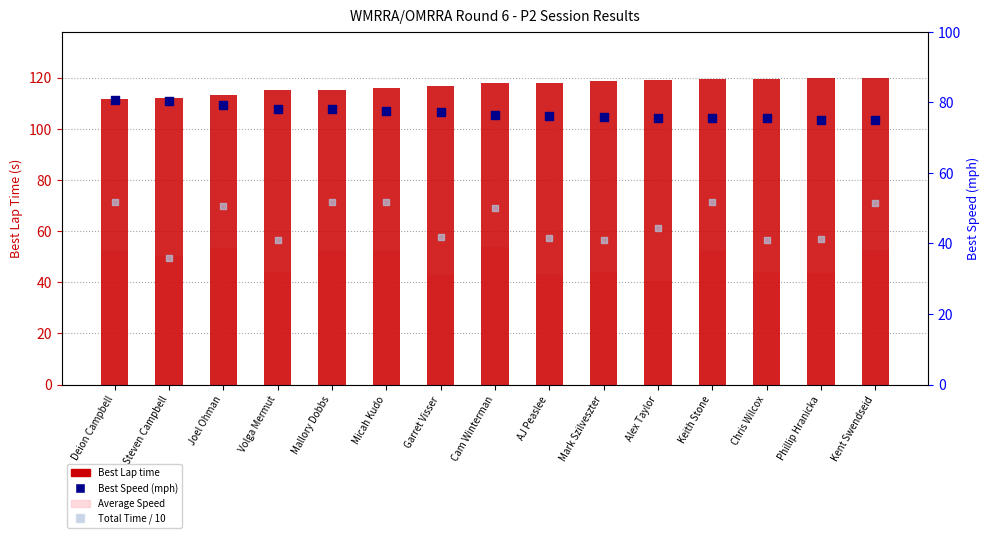

Is the value of Best Speed (mph) at Deion Campbell greater than the value of Total Time / 10 at Micah Kudo?

Yes